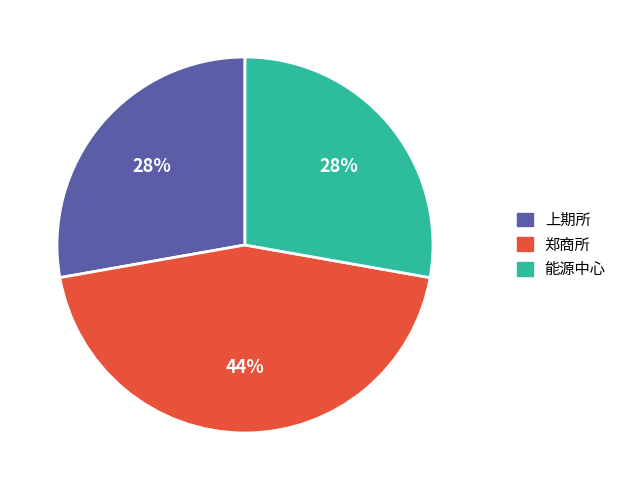

Does any single category account for the majority?

No